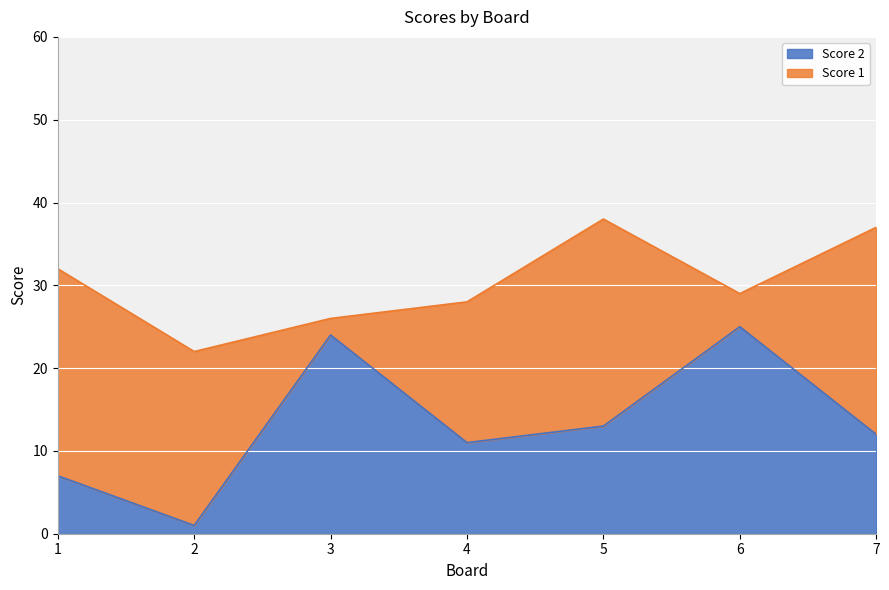

Which label corresponds to the smallest value in the chart?

2